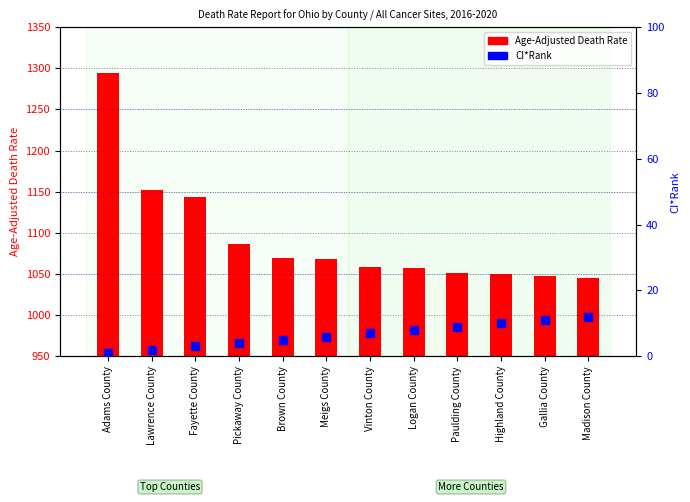

Is the value of Age-Adjusted Death Rate at Adams County greater than the value of CI*Rank at Vinton County?

Yes